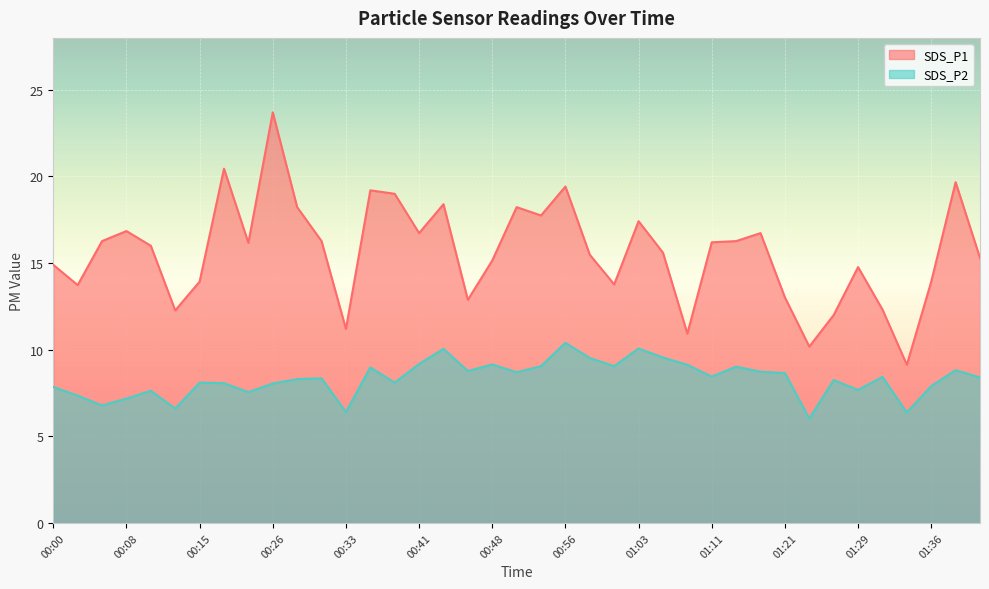

At which label is SDS_P1 closest to 16?

00:10